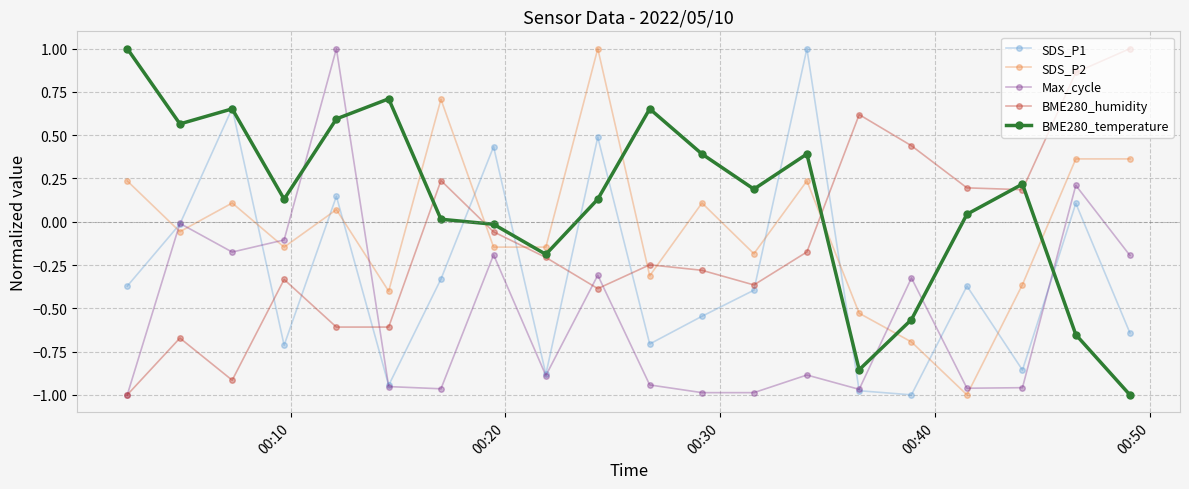

What are all the series names shown in the legend?

SDS_P1, SDS_P2, Max_cycle, BME280_humidity, BME280_temperature